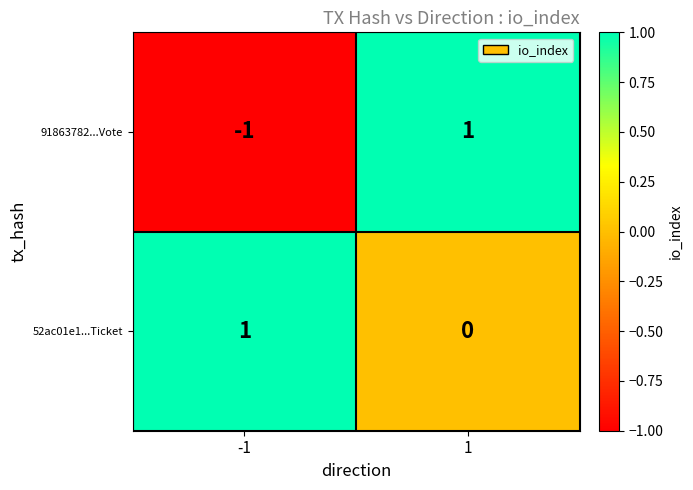

Reading left to right, extract all data points from this chart.

91863782...Vote: -1	1
52ac01e1...Ticket: 1	0